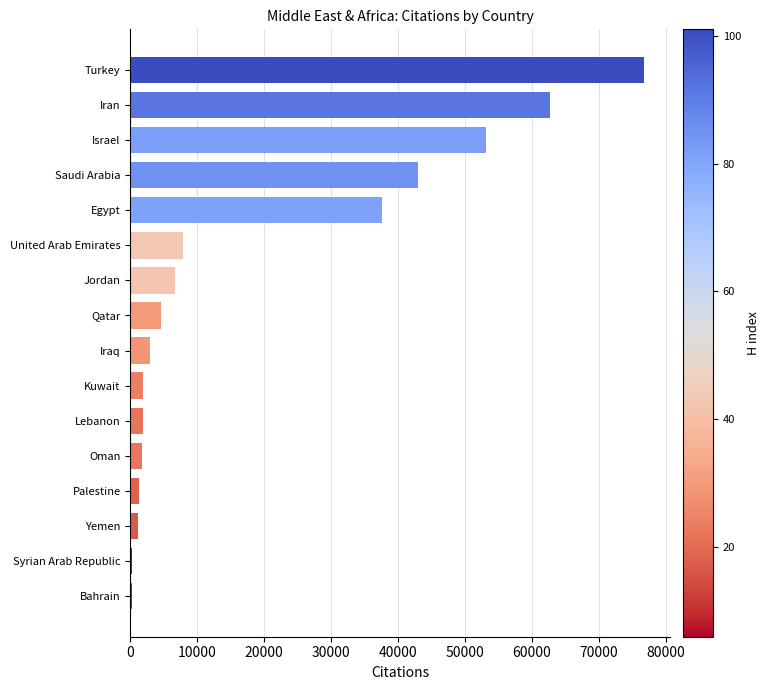

What is the average value?

18979